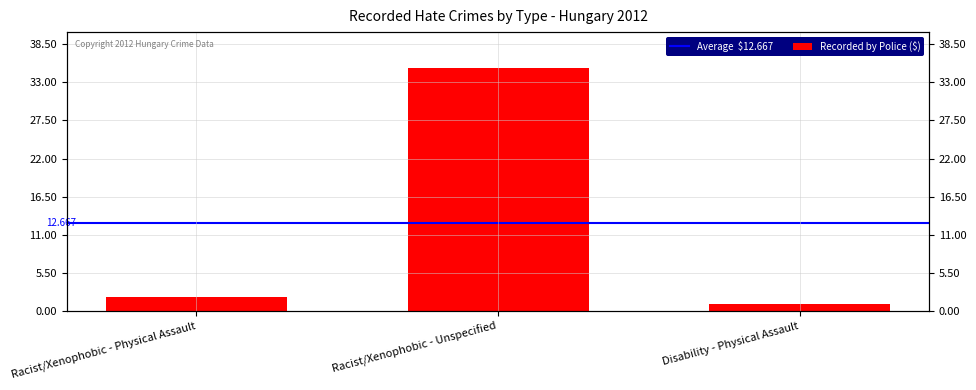

Reading right to left, what are all the values shown in this chart?

Disability - Physical Assault=1	Racist/Xenophobic - Unspecified=35	Racist/Xenophobic - Physical Assault=2